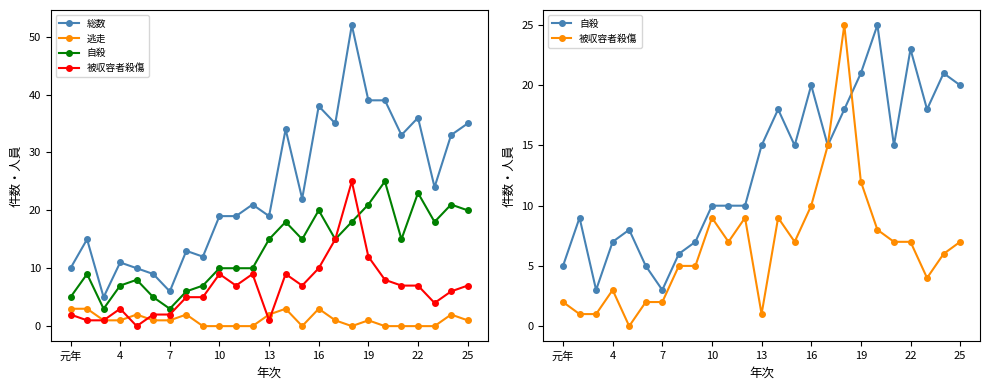

Rank the series at 19 from highest to lowest value.

総数, 自殺, 被収容者殺傷, 逃走